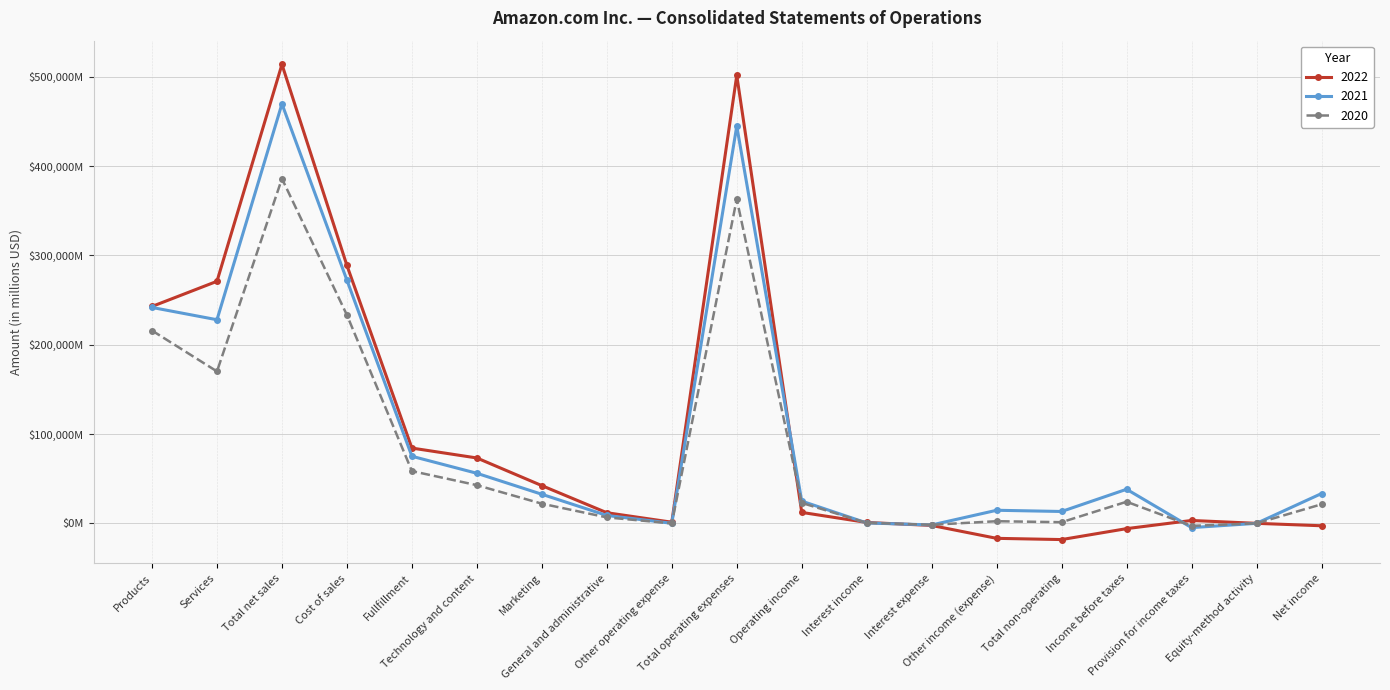

What are all the series names shown in the legend?

2022, 2021, 2020